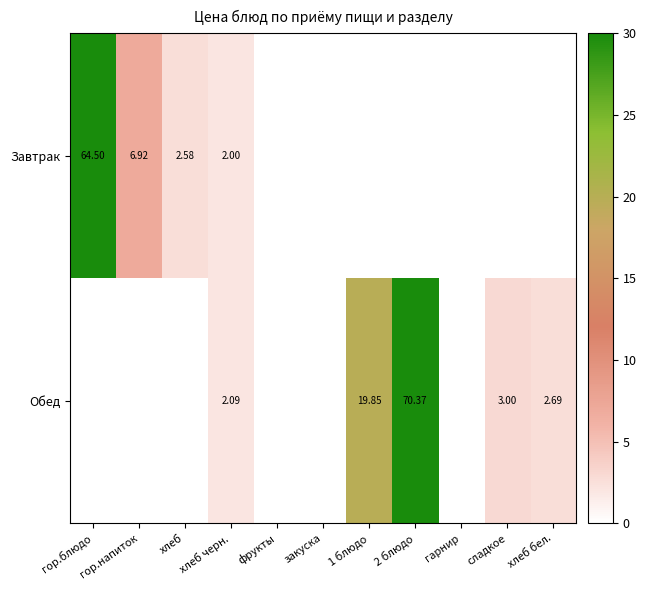

Rank the categories by Завтрак value from highest to lowest.

гор.блюдо, гор.напиток, хлеб, хлеб черн., фрукты, закуска, 1 блюдо, 2 блюдо, гарнир, сладкое, хлеб бел.